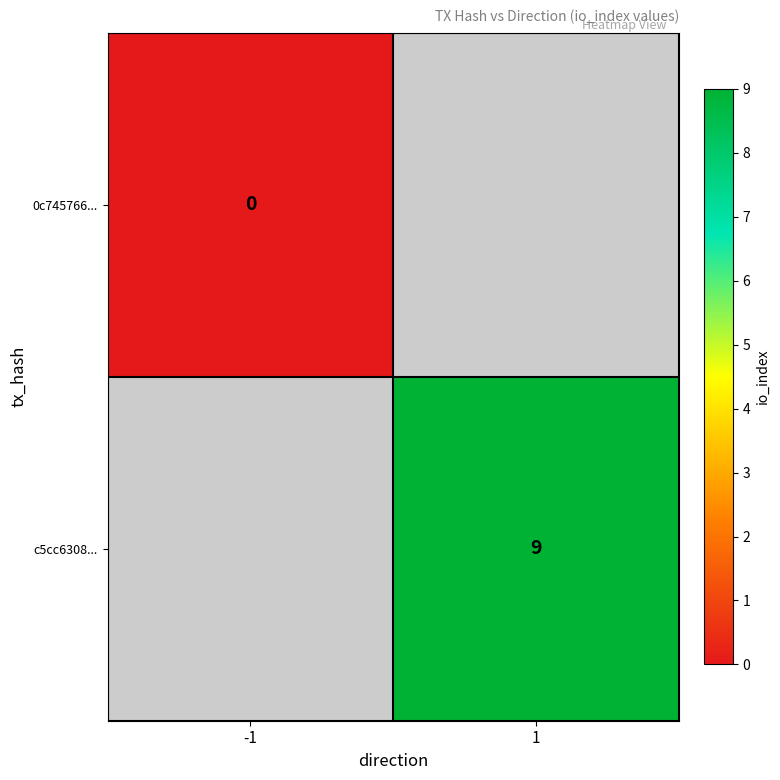

The value of c5cc6308... at 1 is 9. True or false?

True